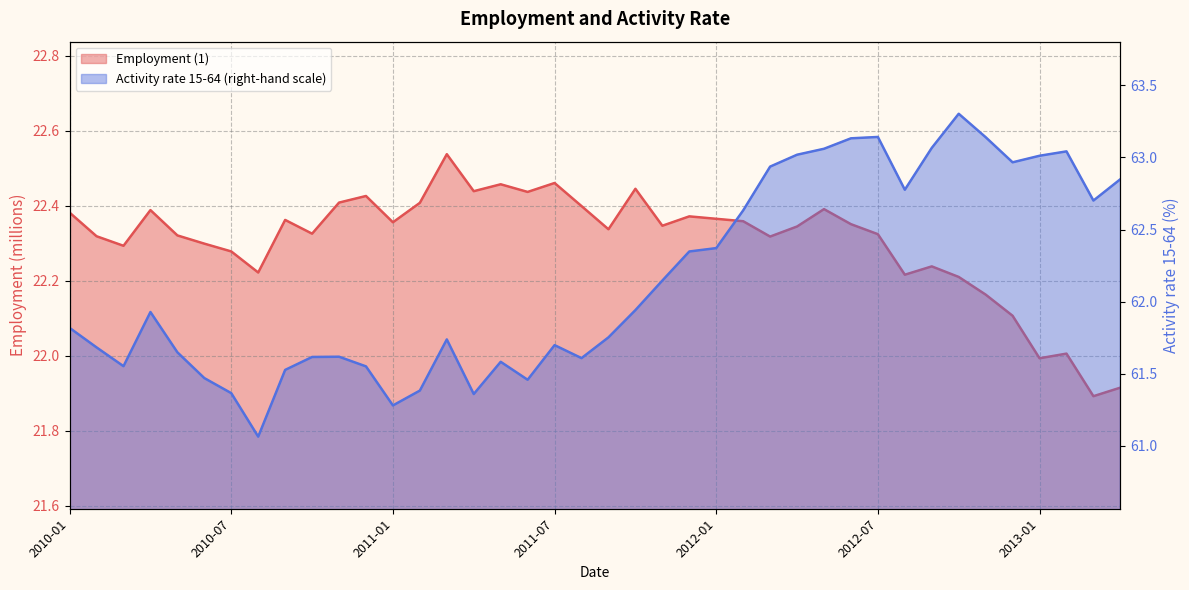

True or false: Activity rate 15-64 (right-hand scale) has a value of 63.0 at 36.

True